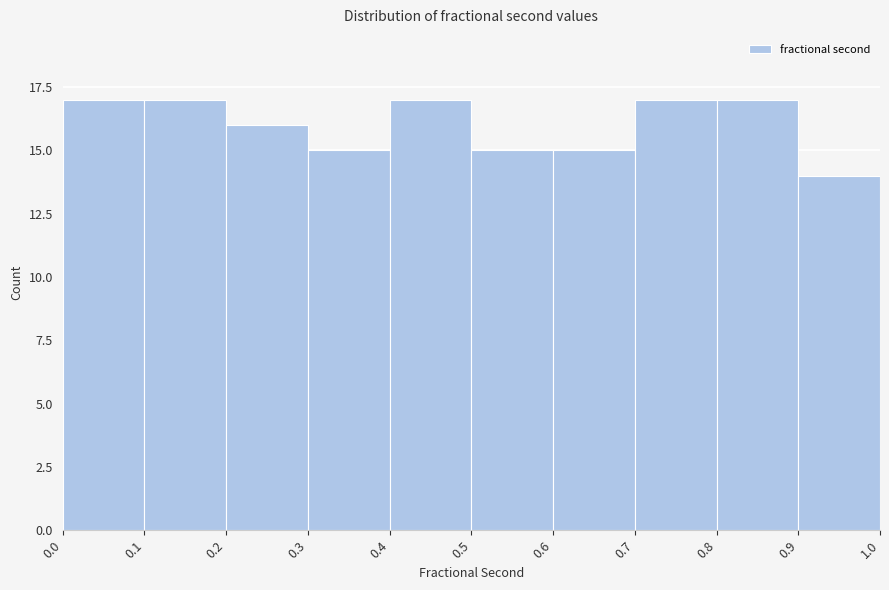

How tall is the bar that spans 0.1 to 0.2 on the x-axis? The values are not printed on the chart, so give them approximately, as read against the axis.

17